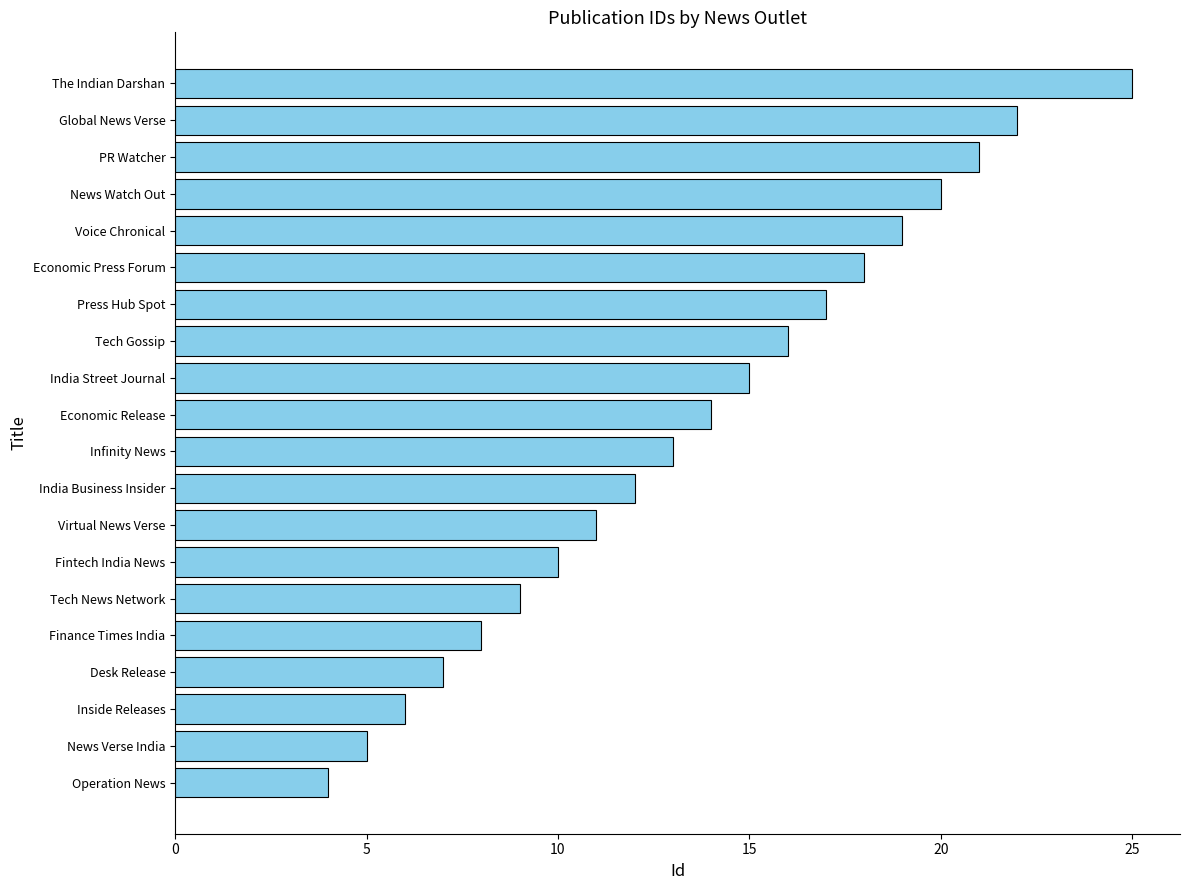

What is the approximate value at Press Hub Spot?

17